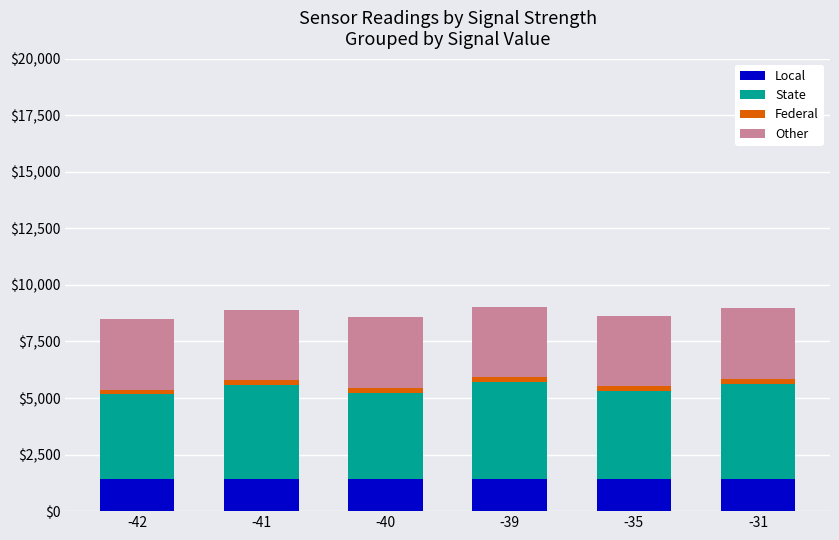

What is the highest value of the Local series?

1400.0